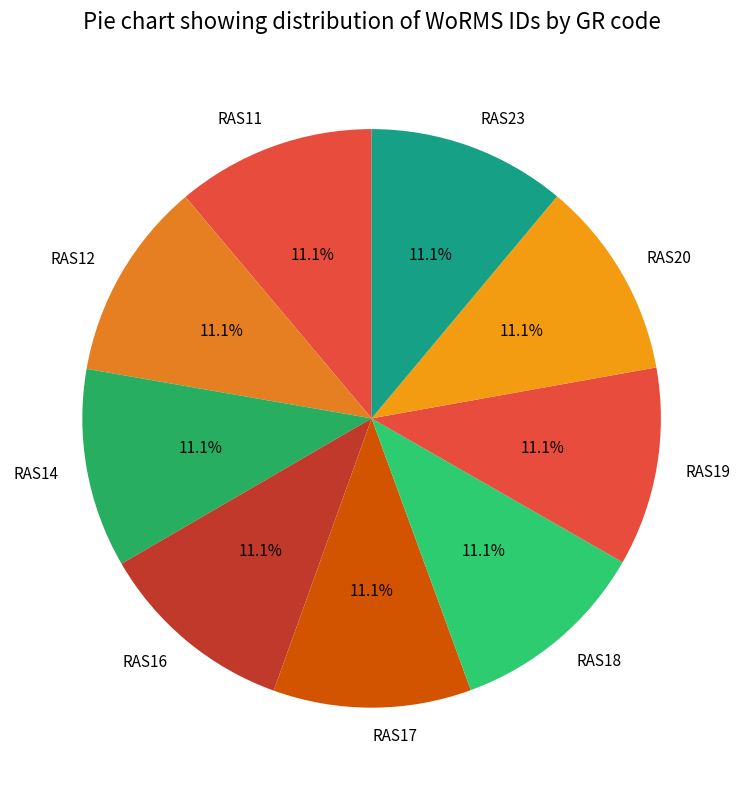

Does any single category account for the majority?

No